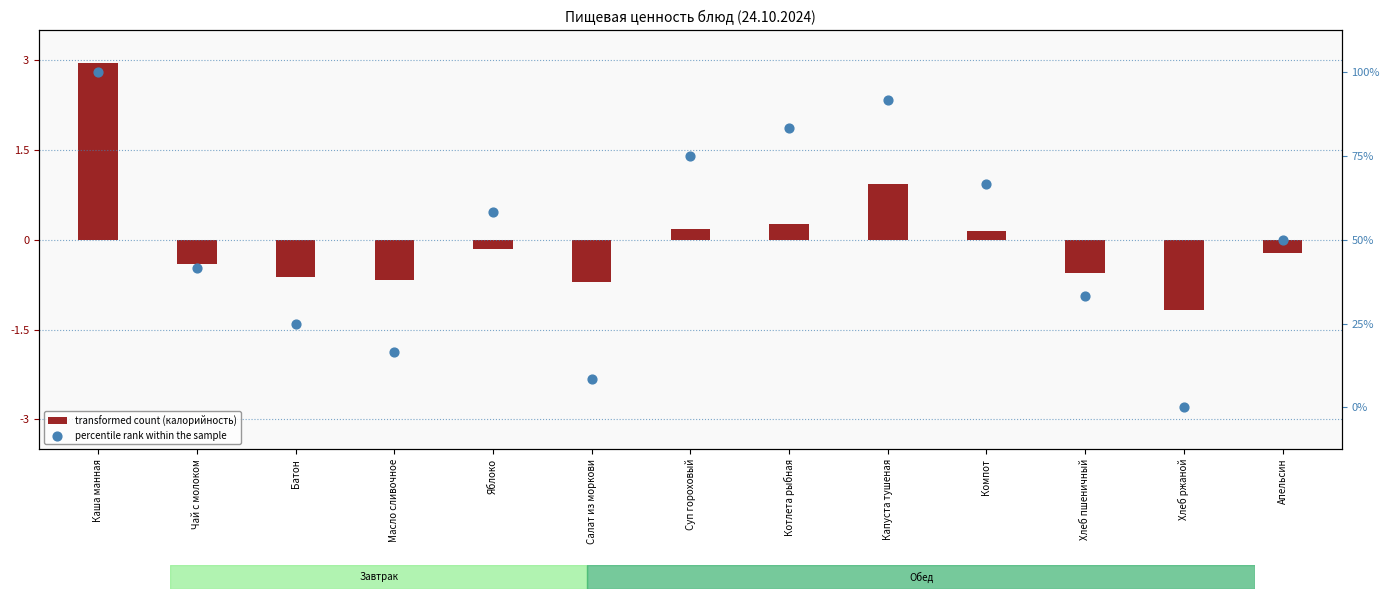

What are all the series names shown in the legend?

transformed count (калорийность), percentile rank within the sample